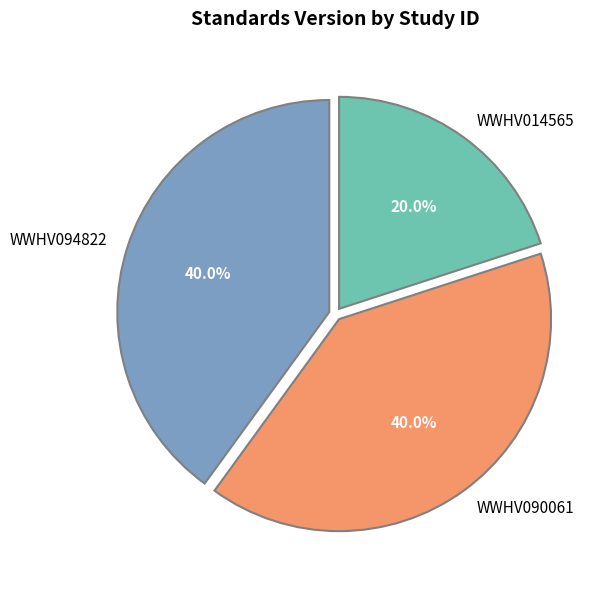

To the nearest percent, what is the difference between the largest and smallest slice percentages?

20%